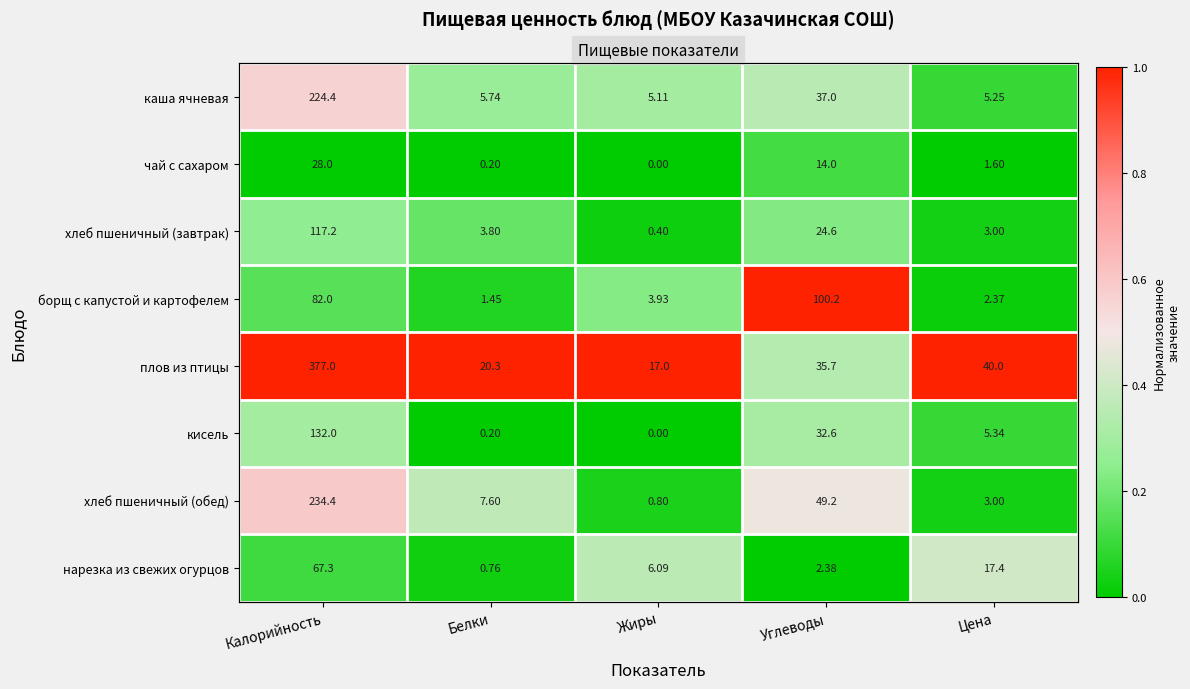

What is the difference between the хлеб пшеничный (обед) values at Белки and Углеводы?

0.1